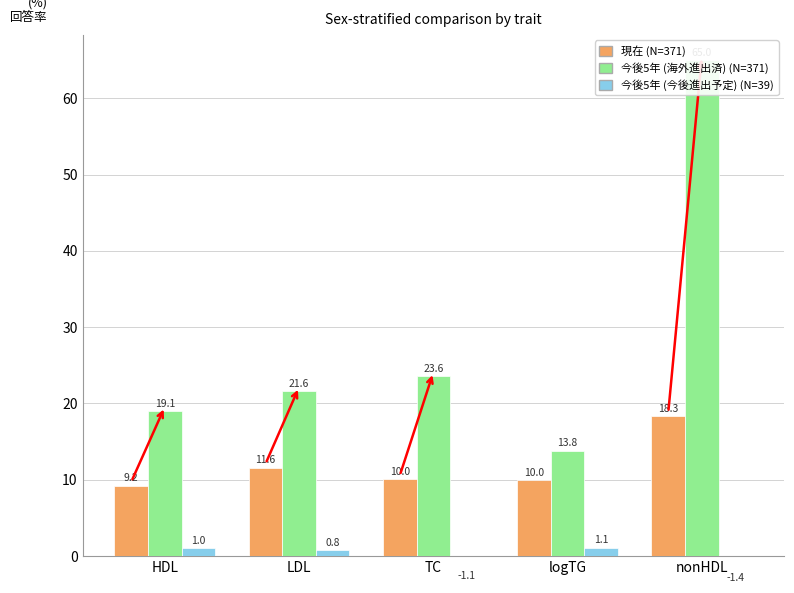

Between TC and logTG, which series saw the biggest shift?

neg_log10_pvalue_GC (future)